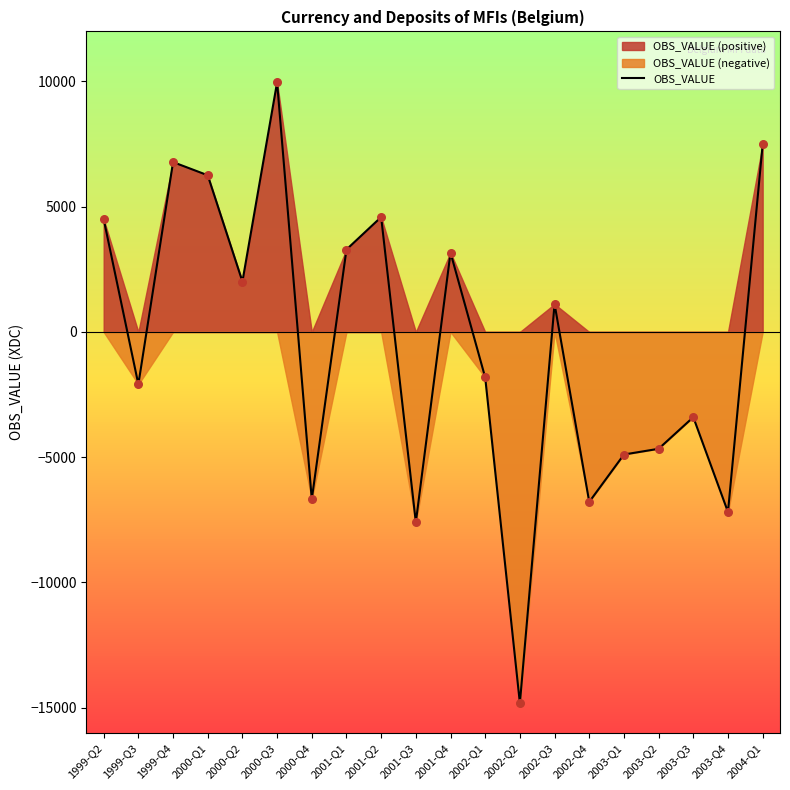

Which has a higher value, 2003-Q3 or 2004-Q1?

2004-Q1